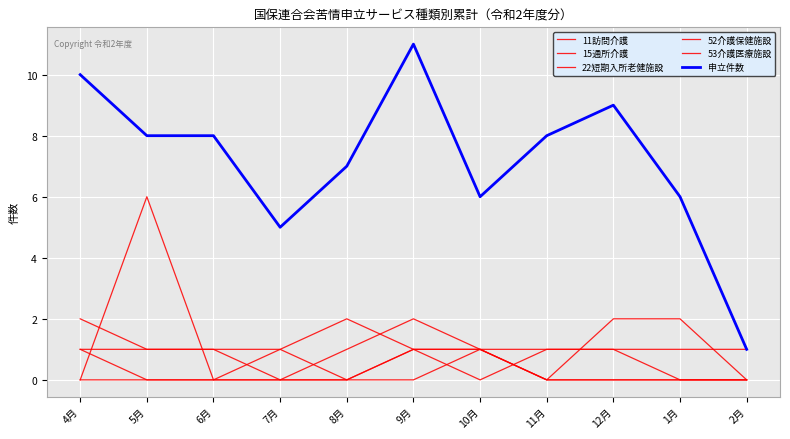

Is this an area chart (filled region under the line)?

No